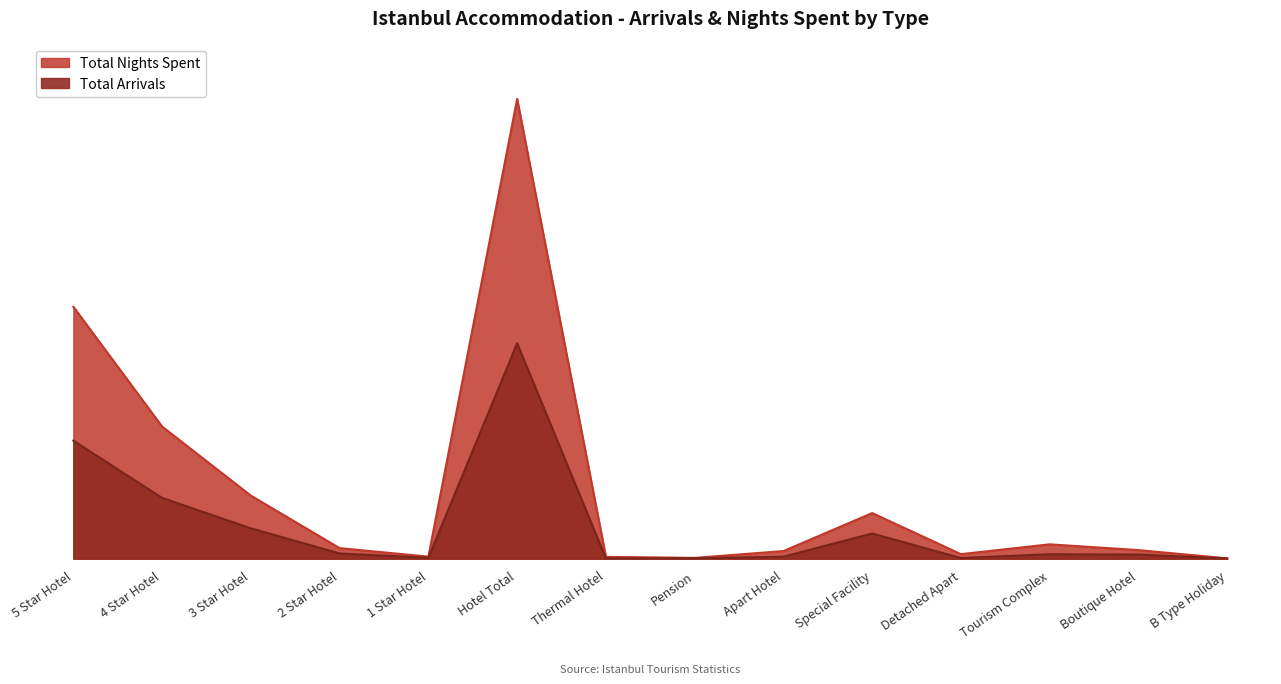

Which series has the largest total across all categories?

Total Nights Spent